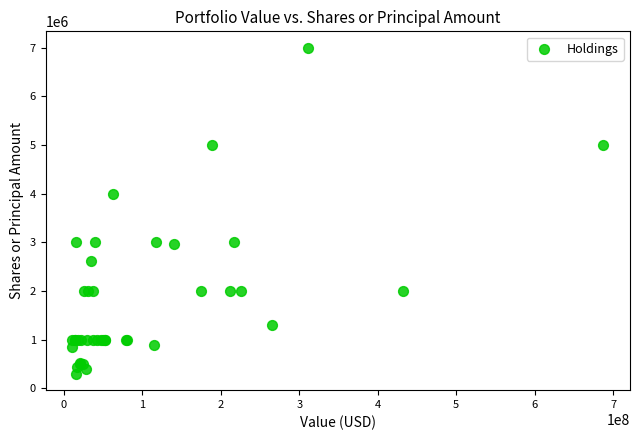

What Y value in the scatter plot is closest to 3650000?

4000000